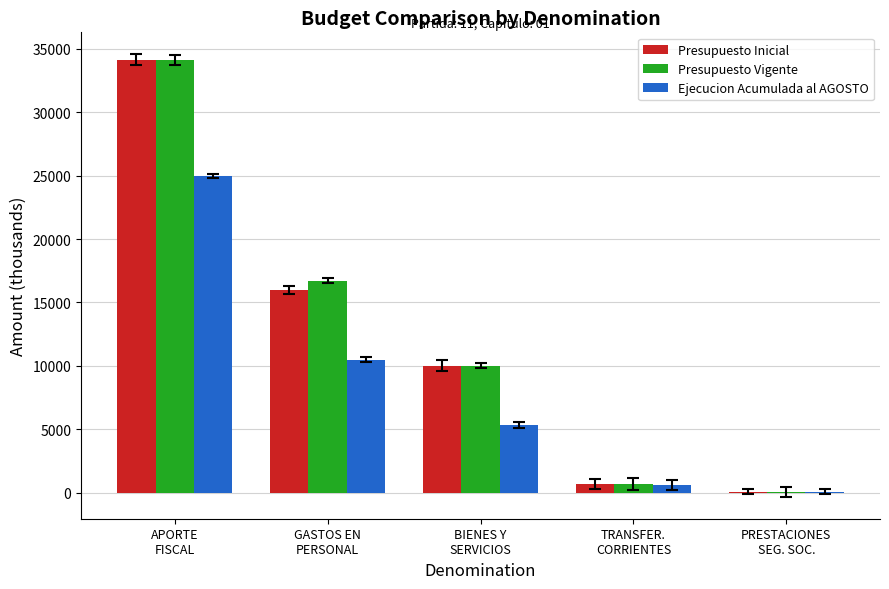

At which label is Presupuesto Vigente closest to 17091?

GASTOS EN
PERSONAL